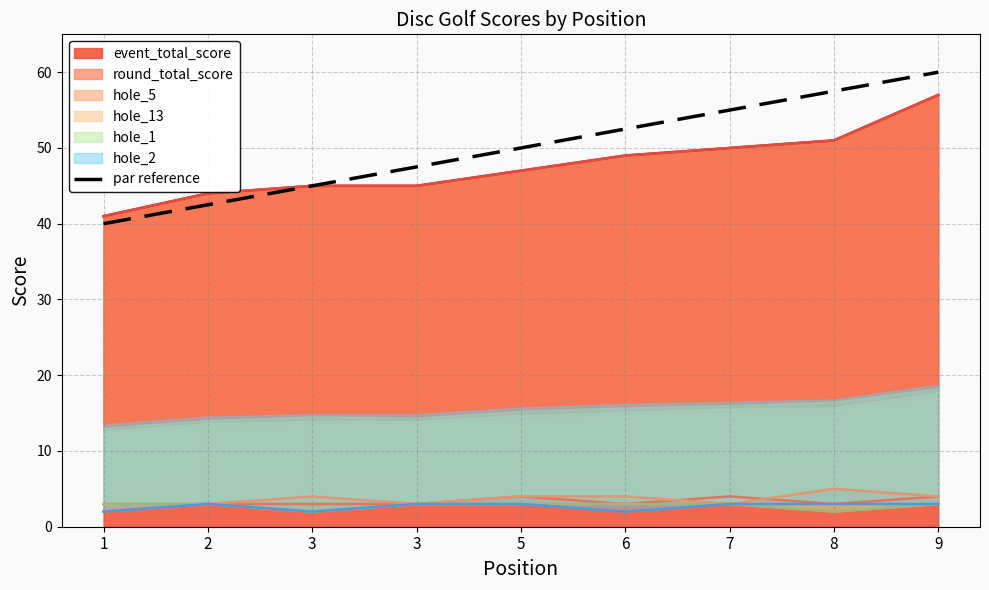

Does the chart display data point markers on the line(s)?

No